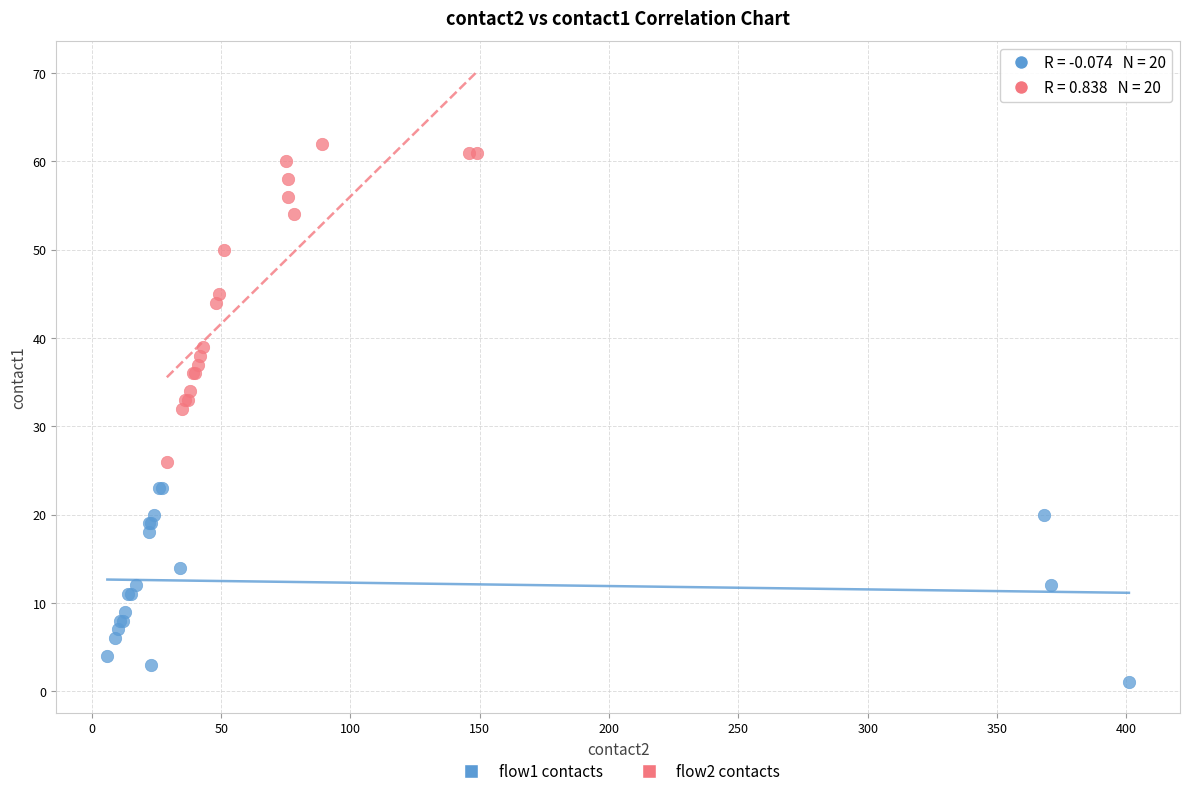

Which series has the widest spread of Y values?

flow2 contacts